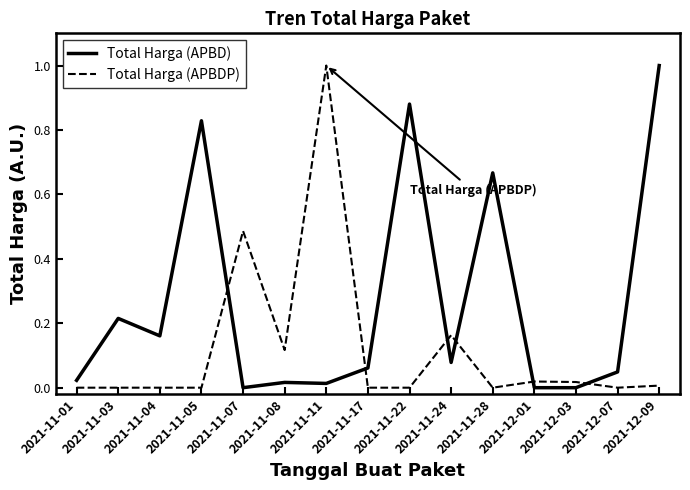

True or false: Total Harga (APBD) has a value of 1.0 at 2021-12-09.

True